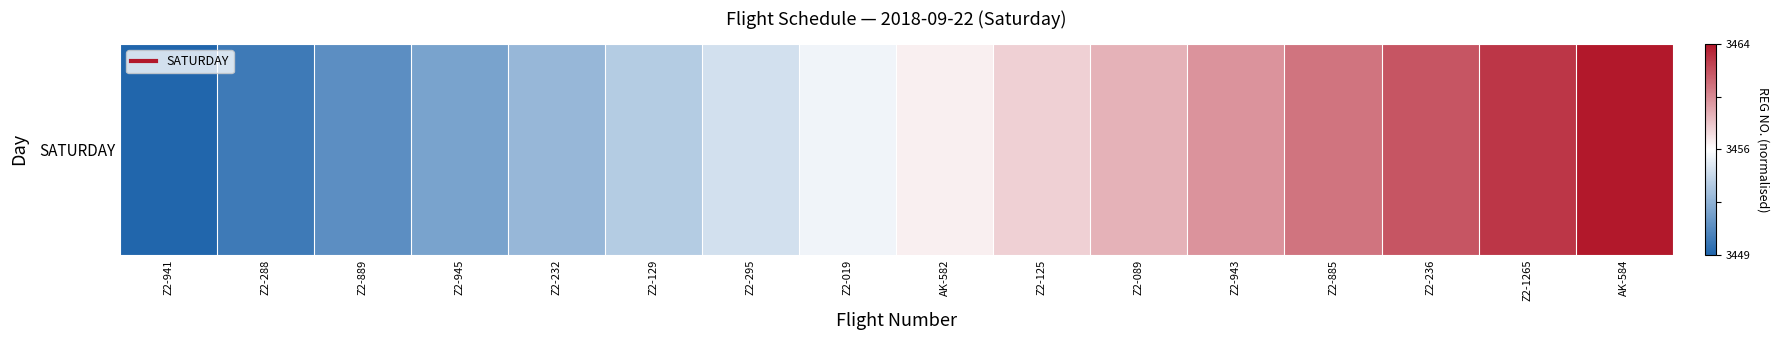

Rank the categories by value from highest to lowest.

AK-584, Z2-1265, Z2-236, Z2-885, Z2-943, Z2-089, Z2-125, AK-582, Z2-019, Z2-295, Z2-129, Z2-232, Z2-945, Z2-889, Z2-288, Z2-941